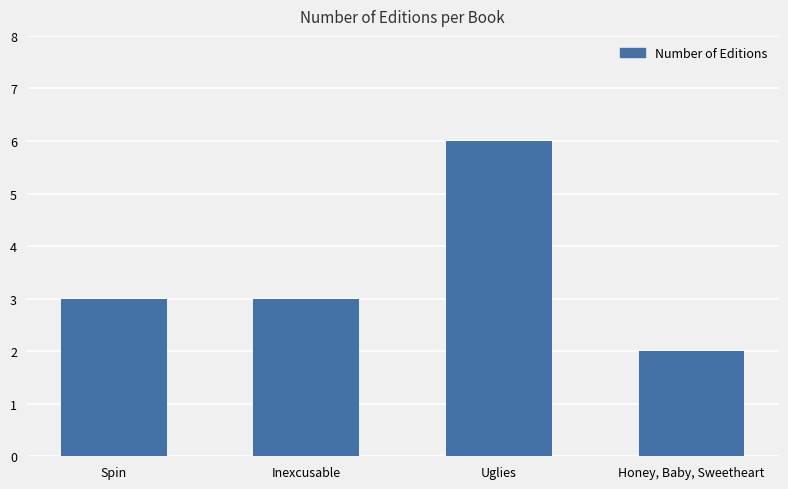

How many bars are there in total?

4